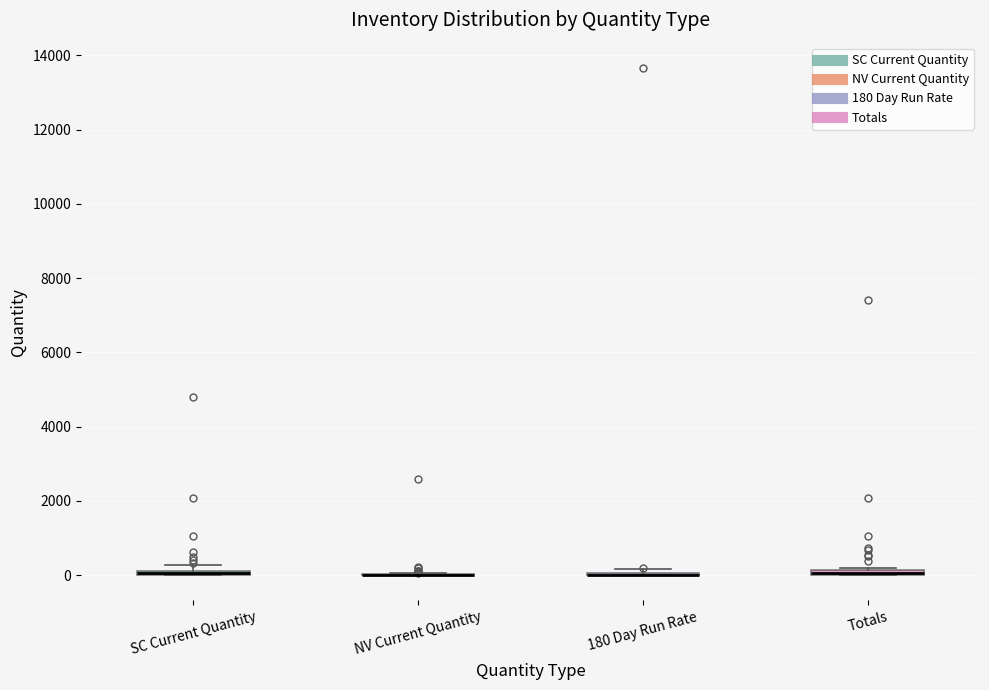

Where is the lower edge of the box for SC Current Quantity on the y-axis? The values are not printed on the chart, so give them approximately, as read against the axis.

0